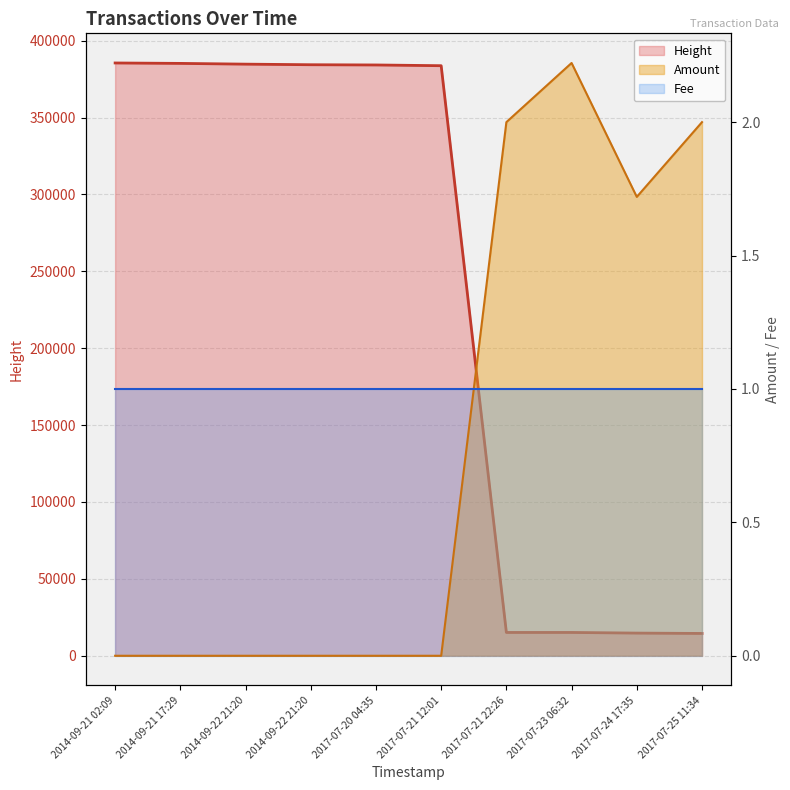

What is the difference between the maximum and minimum values in the Amount series?

2.2